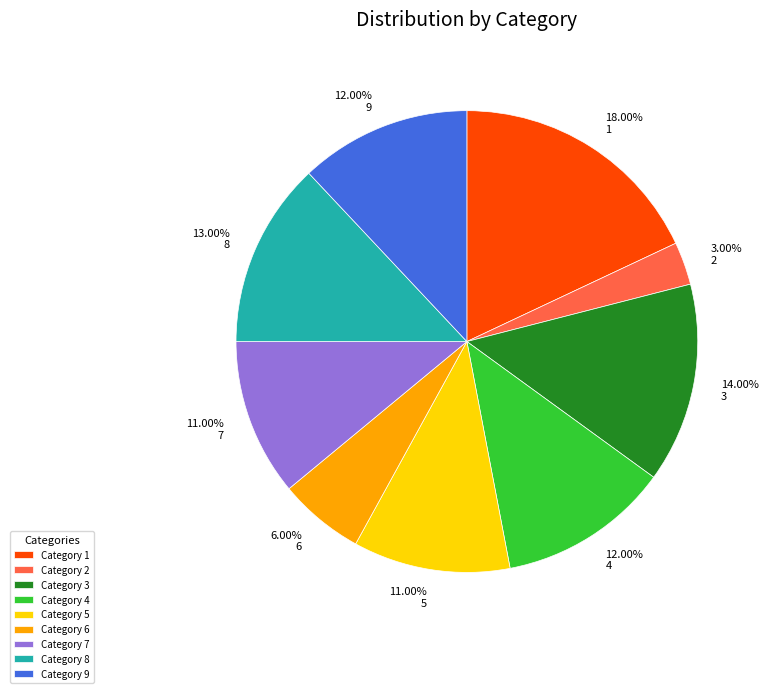

How many segments does this pie chart have?

9